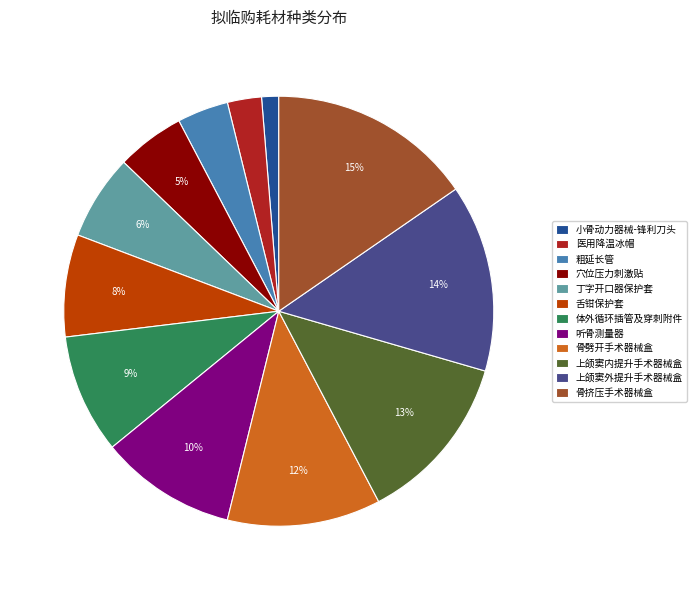

What is the smallest slice in the pie chart?

小骨动力器械-锋利刀头